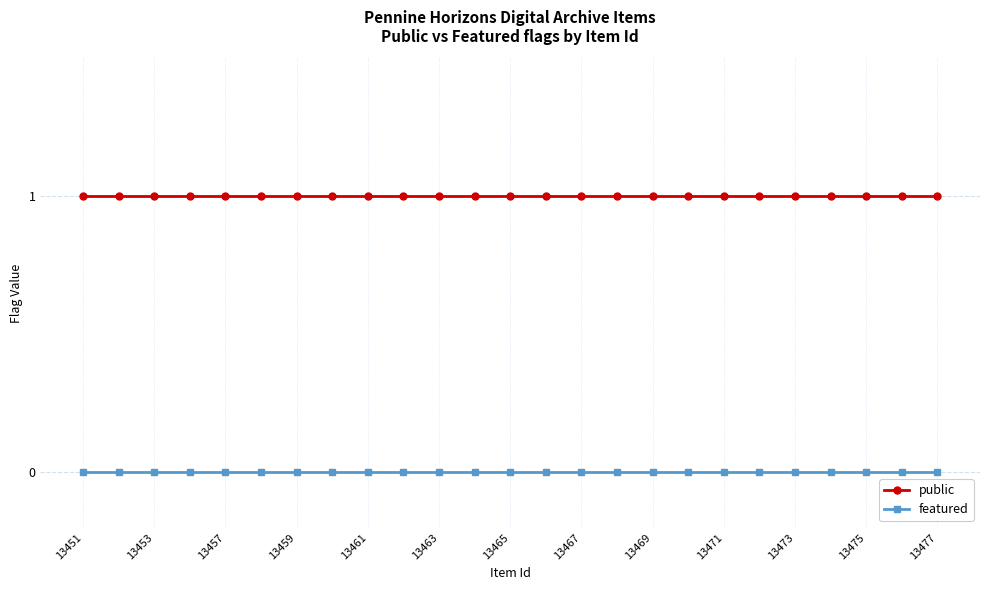

List the series in order of their overall mean, lowest first.

featured, public